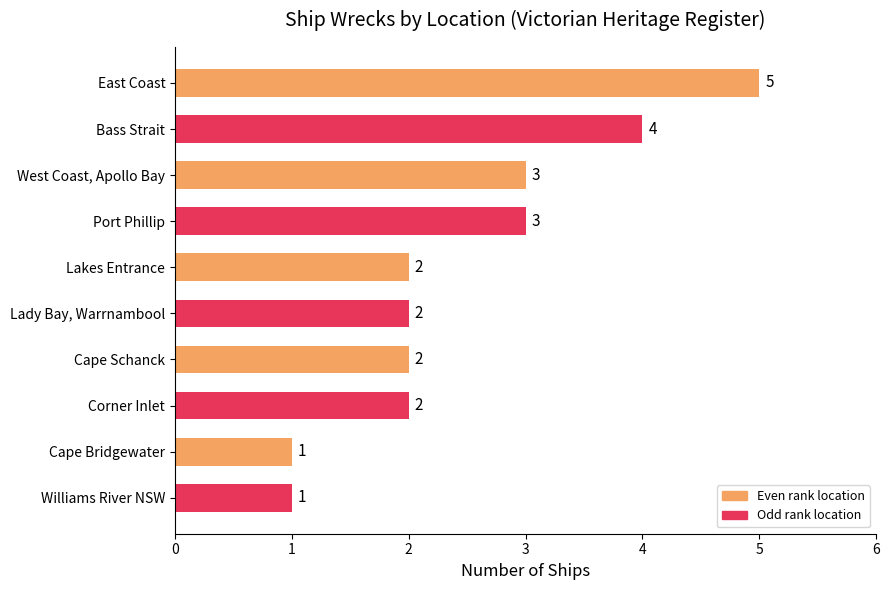

True or false: the data shows 0 at Cape Schanck.

False